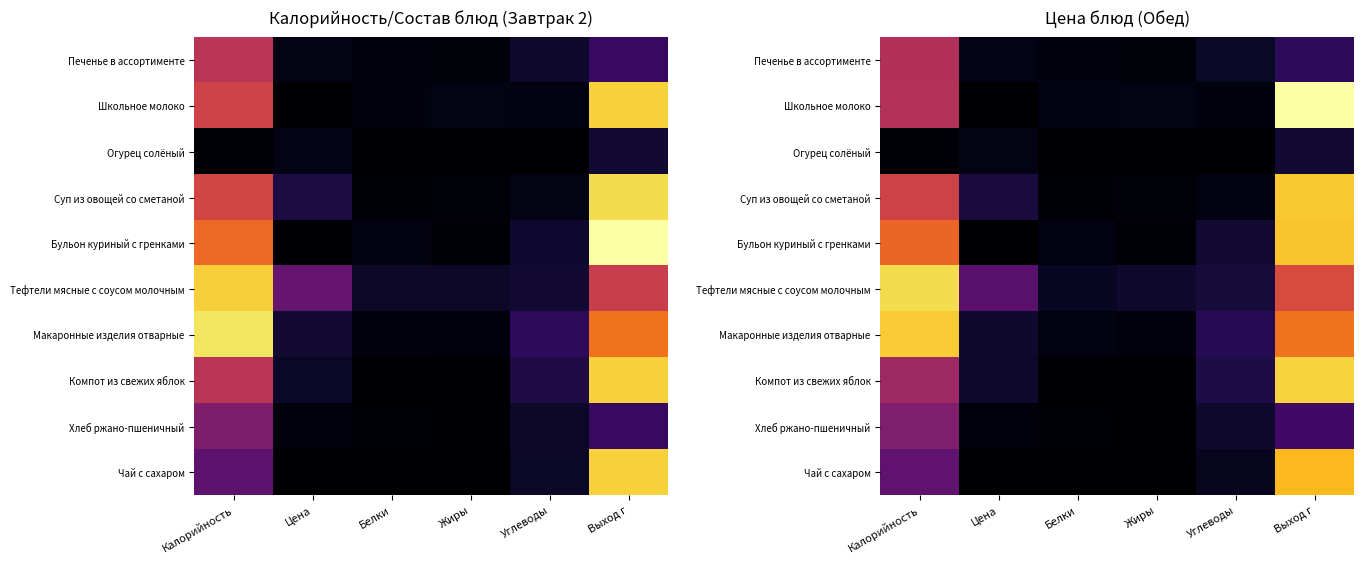

Where is Тефтели мясные с соусом молочным nearest to the value 0?

Белки